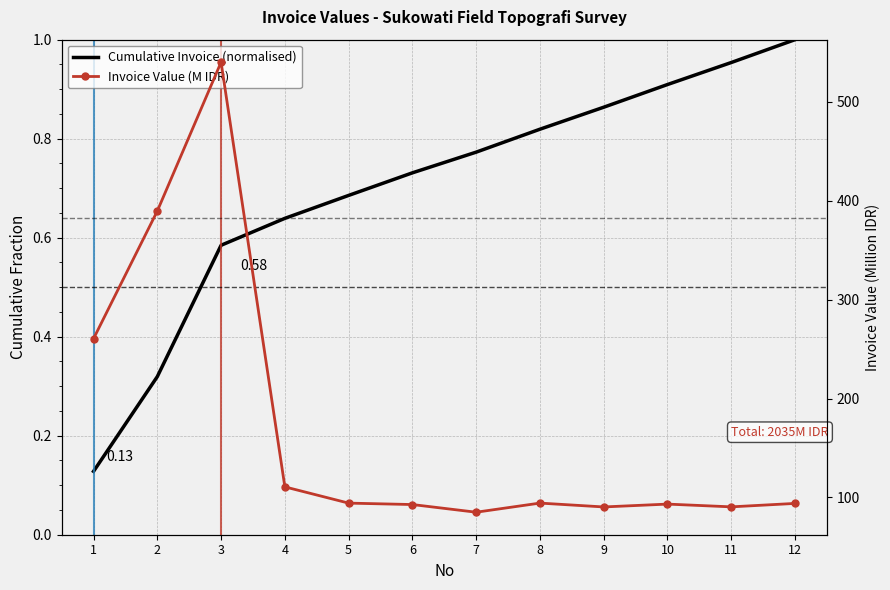

Reading right to left, transcribe all the data shown in this chart.

Cumulative Invoice (normalised): 12=1.0	11=1.0	10=0.9	9=0.9	8=0.8	7=0.8	6=0.7	5=0.7	4=0.6	3=0.6	2=0.3	1=0.1
Invoice Value (M IDR): 12=94.0	11=90.5	10=93.3	9=90.4	8=94.3	7=85.1	6=92.8	5=94.3	4=110.7	3=540.0	2=389.6	1=260.5